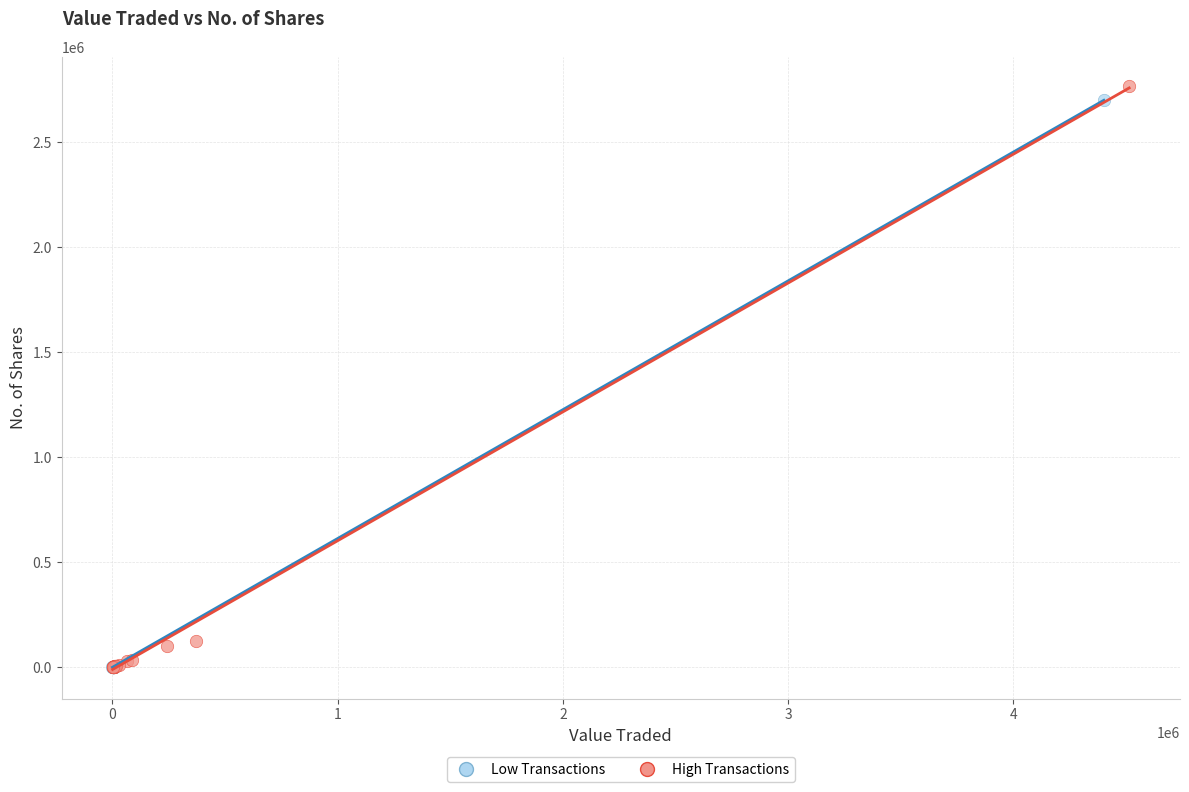

Which series has the largest Y range (max minus min)?

High Transactions